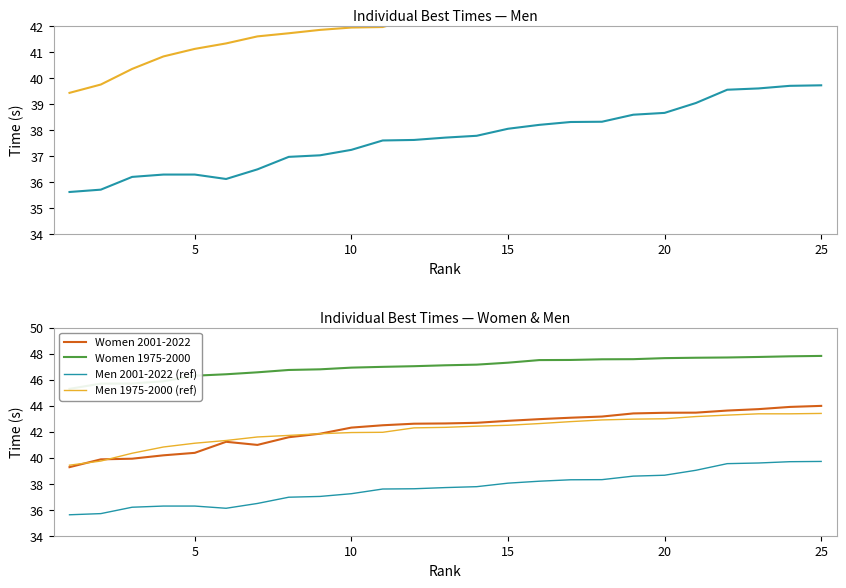

At how many categories does at least one series exceed 40?

25